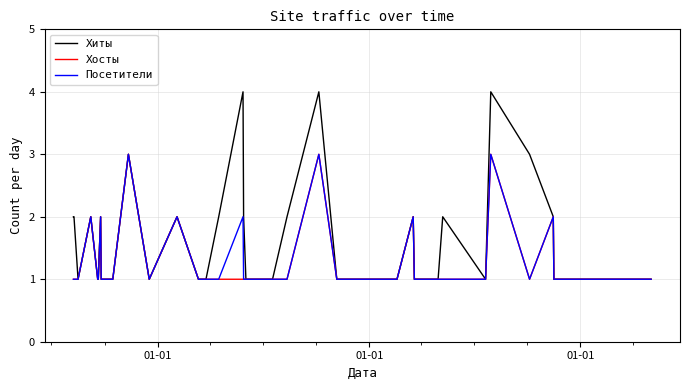

What is the maximum value shown in the chart?

4